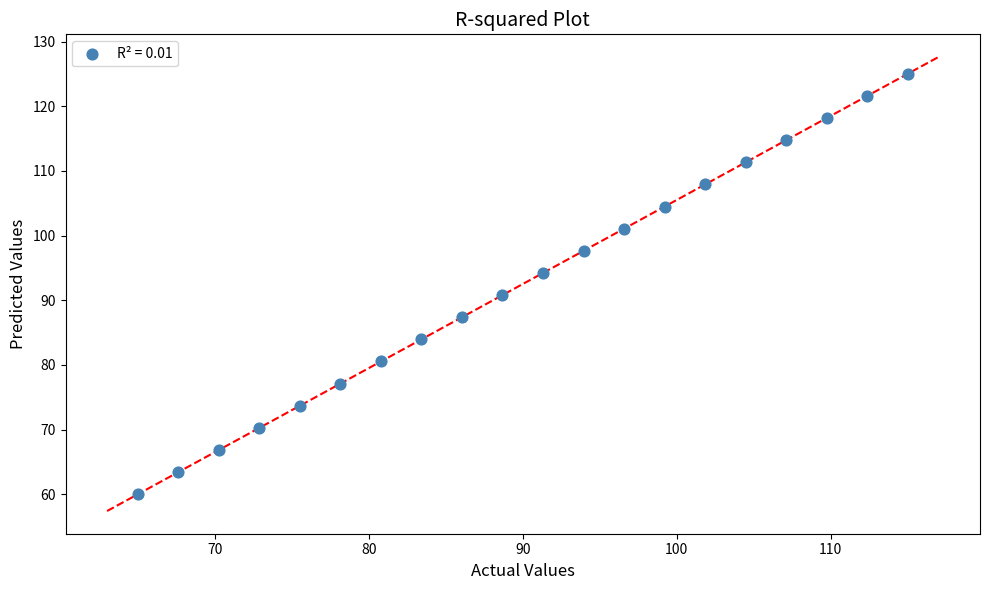

What Y value in the scatter plot is closest to 92?

90.8